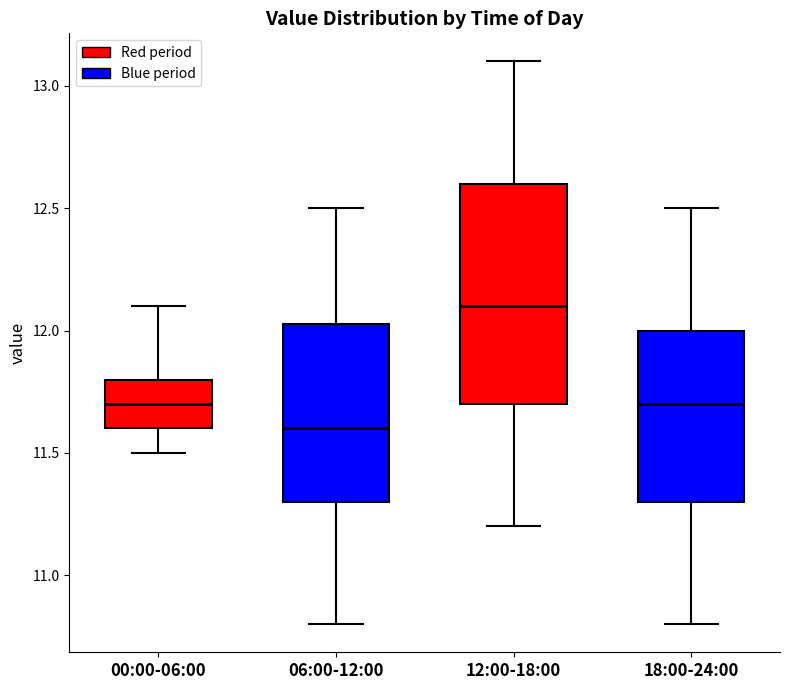

Reading left to right, transcribe this box plot: for each box, give where its median line is, the range the box spans, and where its two whiskers end, as read against the y-axis. The values are not printed on the chart, so give them approximately, as read against the axis.

00:00-06:00: median 11.70, box 11.60 to 11.80, whiskers 11.50 to 12.10
06:00-12:00: median 11.60, box 11.30 to 12.05, whiskers 10.80 to 12.50
12:00-18:00: median 12.10, box 11.70 to 12.60, whiskers 11.20 to 13.10
18:00-24:00: median 11.70, box 11.30 to 12.00, whiskers 10.80 to 12.50